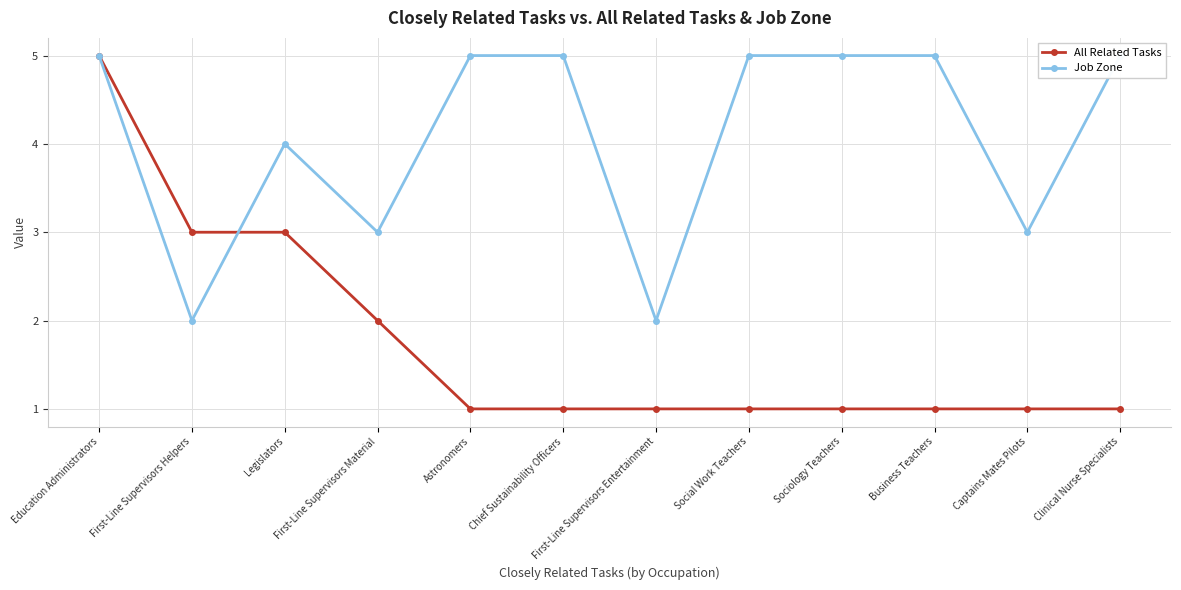

Rank the series at First-Line Supervisors Helpers from highest to lowest value.

All Related Tasks, Job Zone